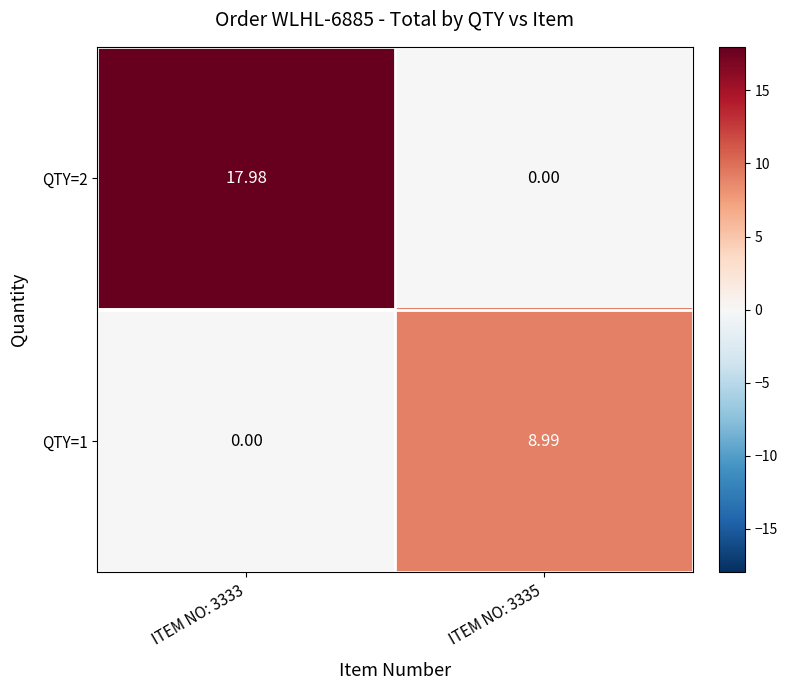

Is the value of QTY=2 at ITEM NO: 3333 greater than the value of QTY=1 at ITEM NO: 3335?

Yes